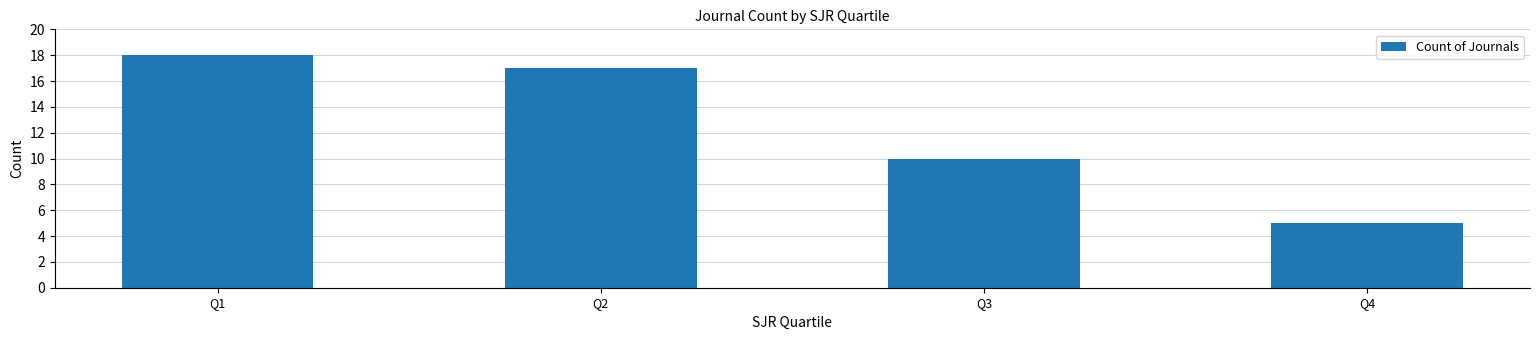

Which category has the highest value across all series?

Q1